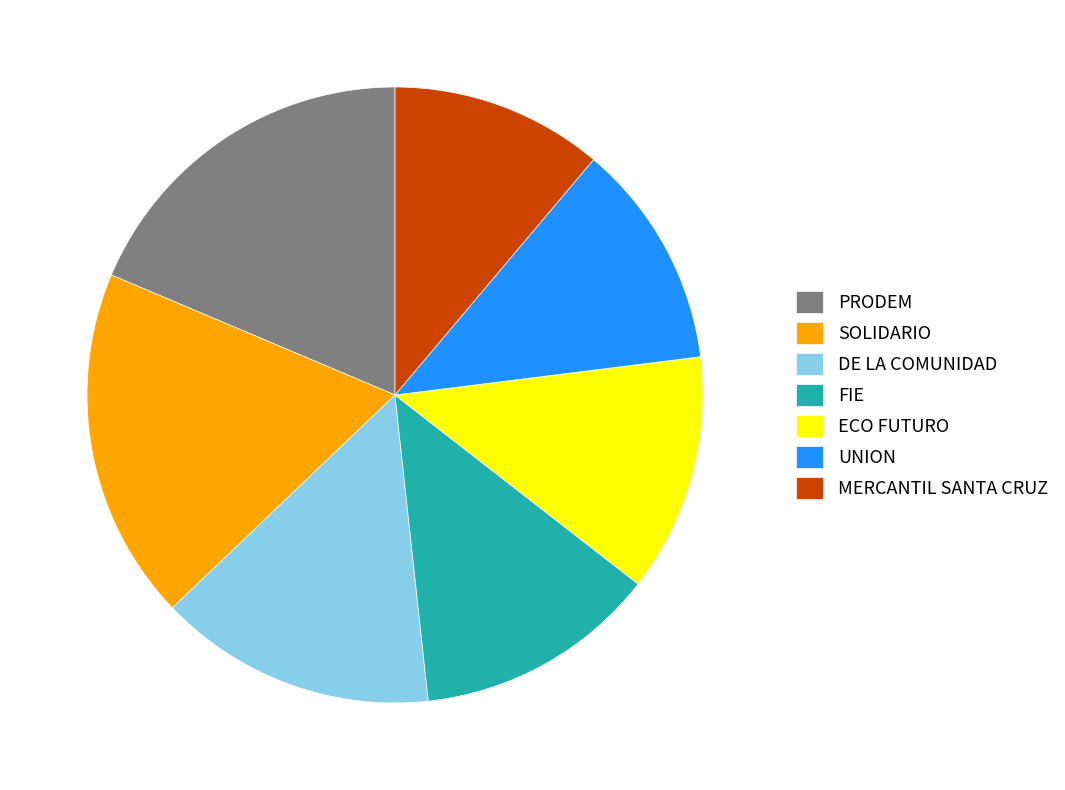

What is the ratio of the value at SOLIDARIO to the value at UNION?

1.6